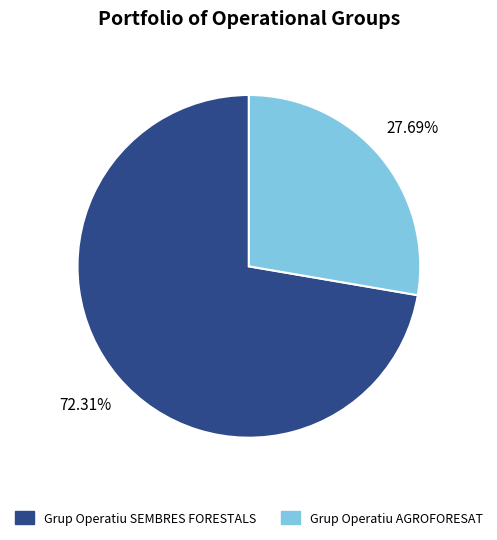

What percentage is the Grup Operatiu SEMBRES FORESTALS slice, to the nearest percent?

72%